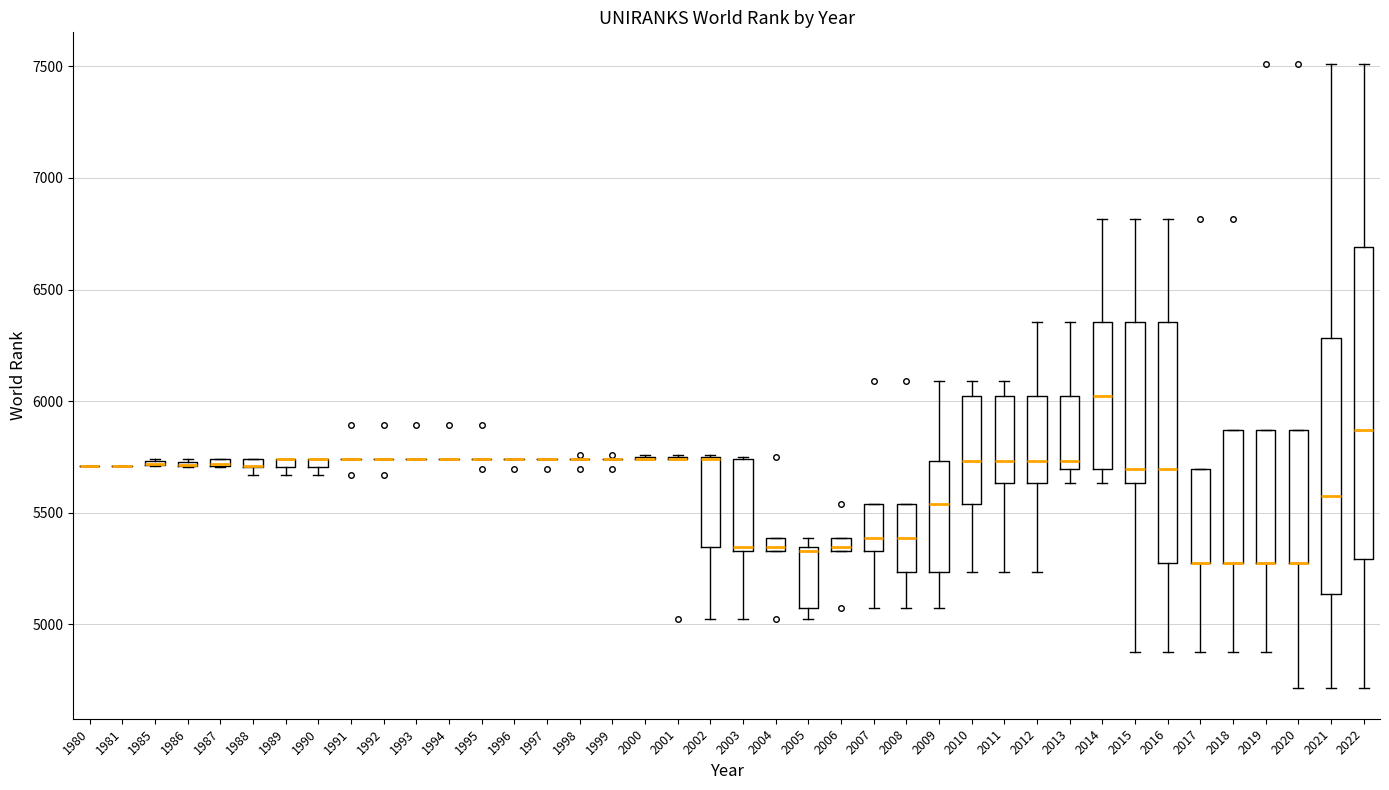

Which box is the tallest, from its lower edge to its upper edge?

2022